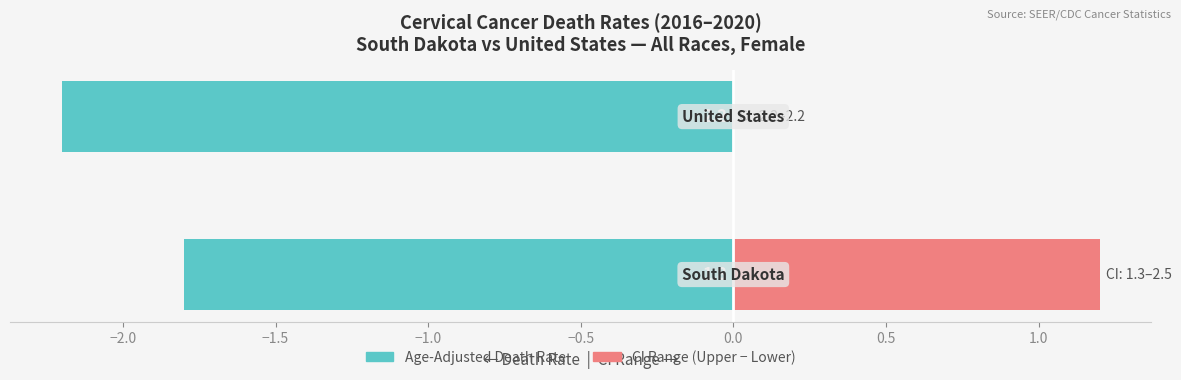

What is the sum of all Age-Adjusted Death Rate values?

-4.0